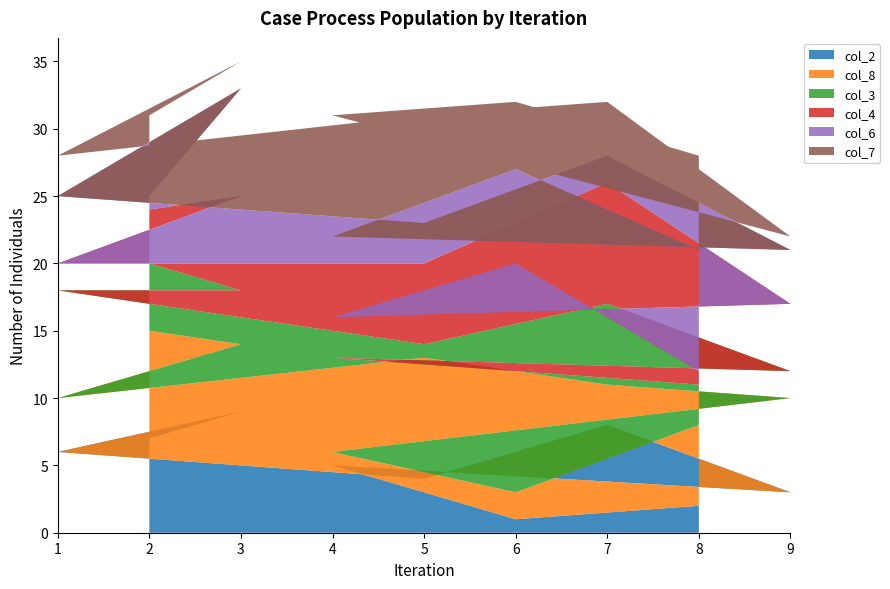

Does the chart have visible grid lines?

No